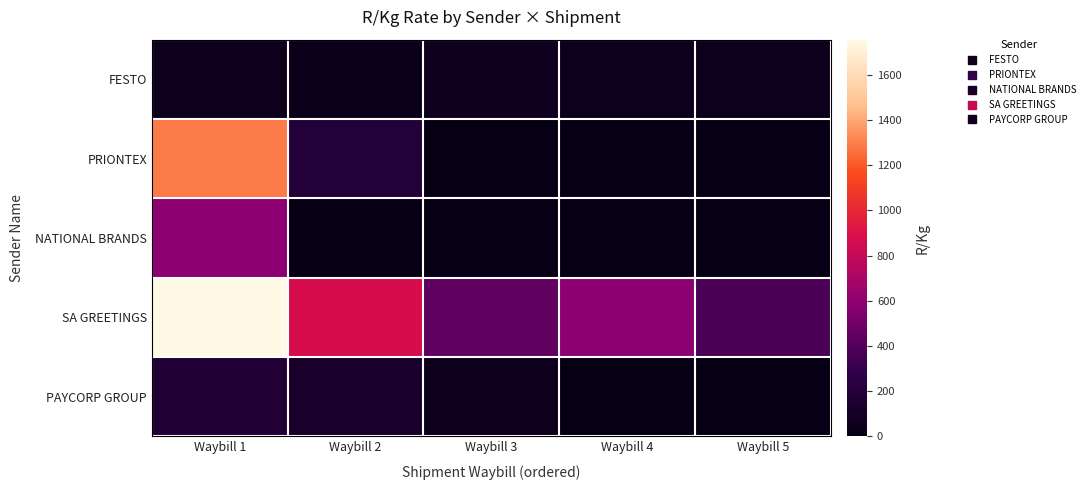

Rank the series by their maximum value, from highest to lowest.

SA GREETINGS, PRIONTEX, NATIONAL BRANDS, PAYCORP GROUP, FESTO